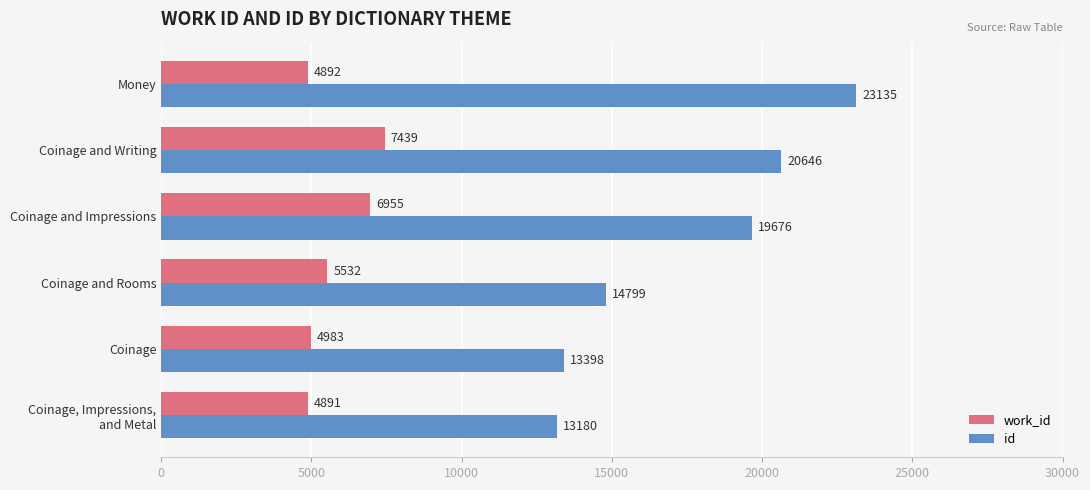

Which series has the largest total across all categories?

id